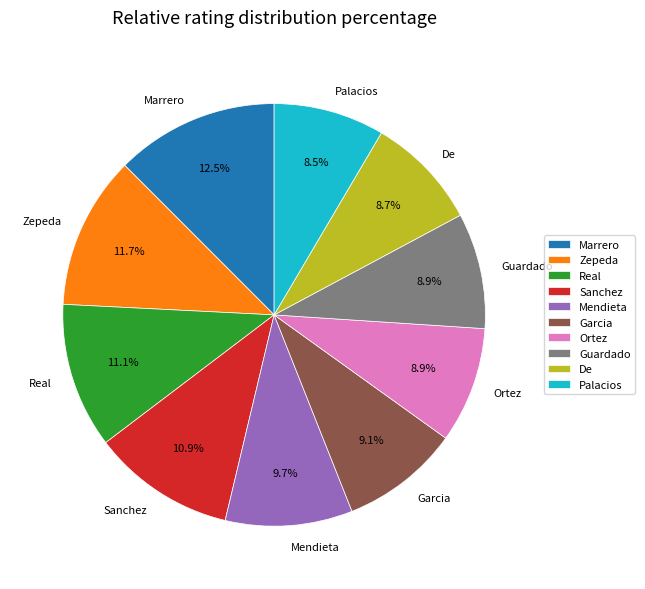

Is there a majority slice in this chart?

No